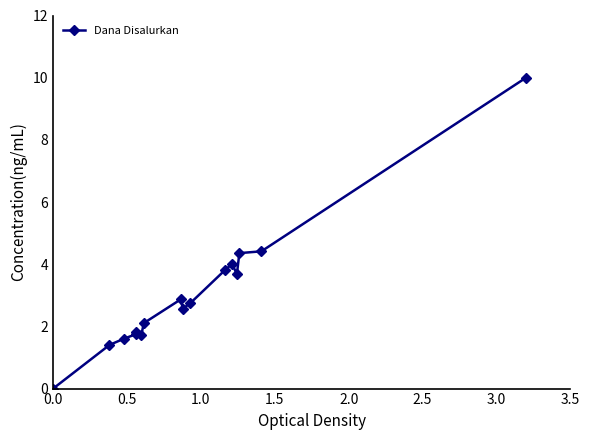

How many interior local peaks (higher than both neighbors) does the data have?

3